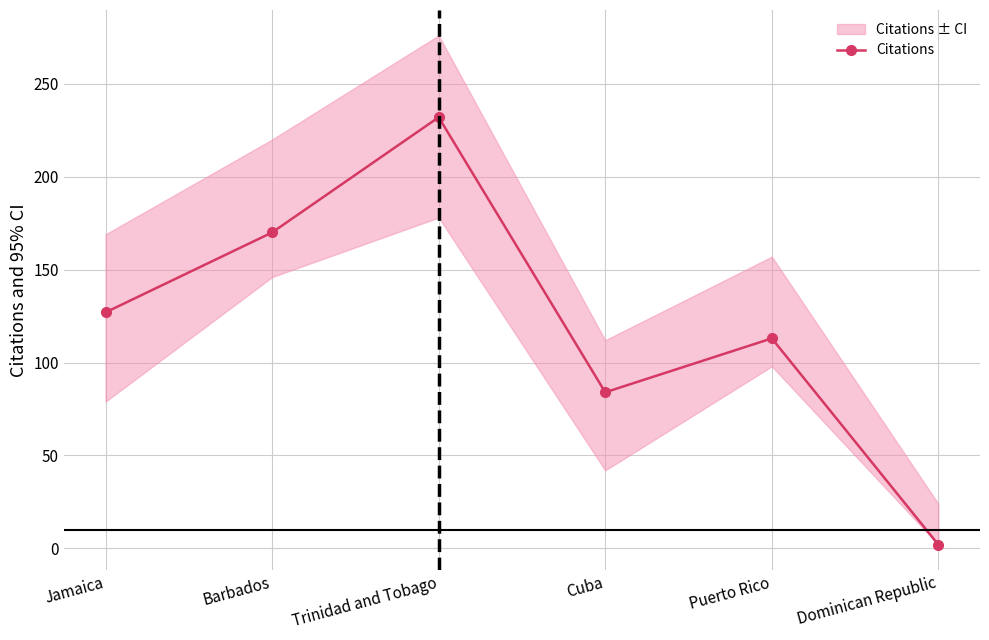

What is the sum of the values at Trinidad and Tobago and Dominican Republic?

234